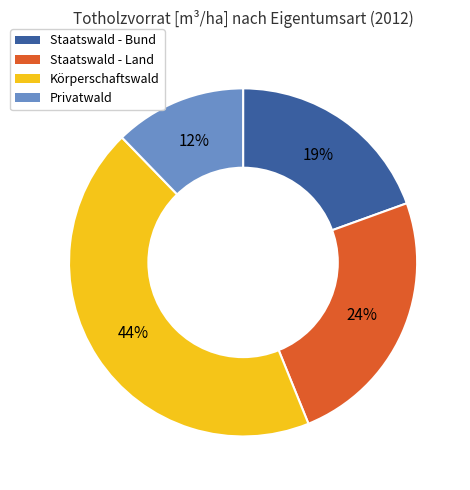

To the nearest percent, what is the difference between the largest and smallest slice percentages?

32%